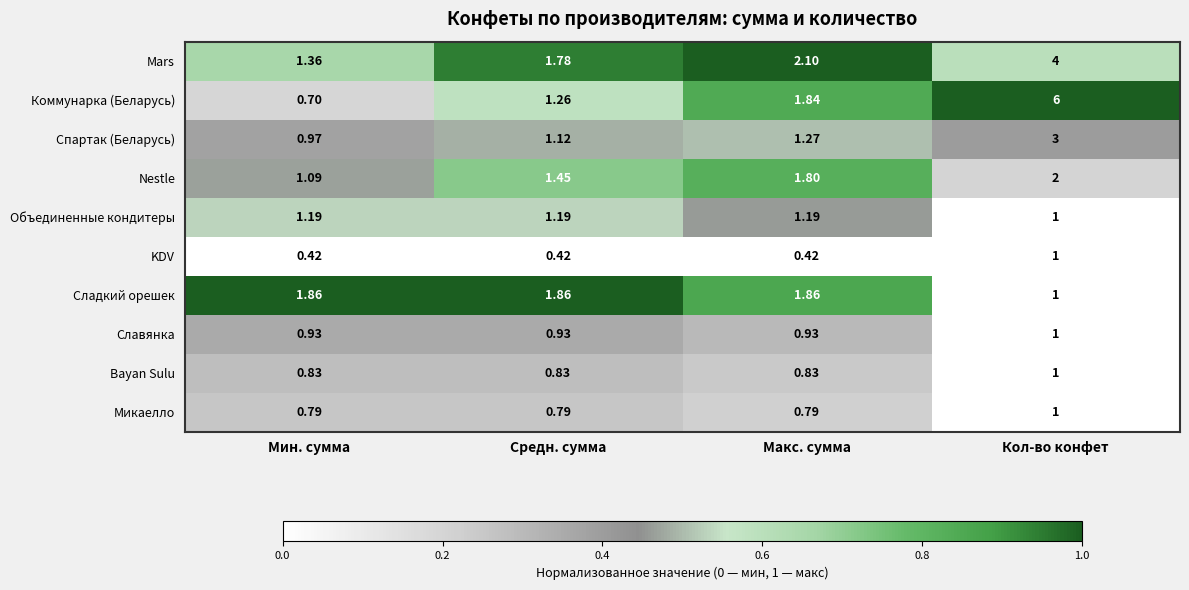

At how many categories does at least one series exceed 0?

4